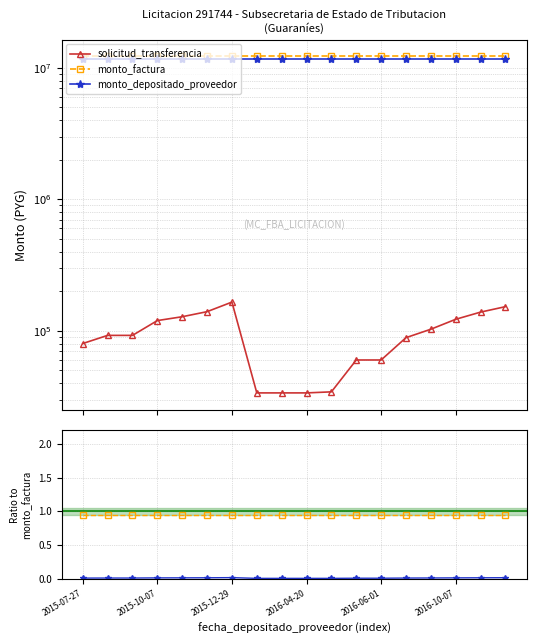

What is the lowest value of the solicitud_transferencia series?

33729.0